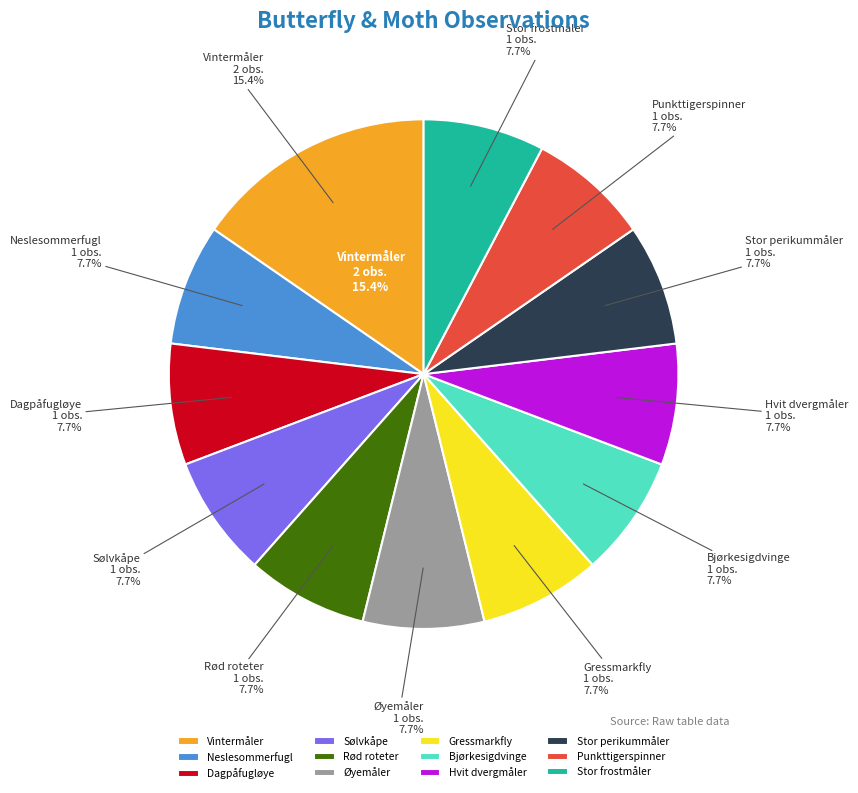

Rank the categories by value from lowest to highest.

Neslesommerfugl, Dagpåfugløye, Sølvkåpe, Rød roteter, Øyemåler, Gressmarkfly, Bjørkesigdvinge, Hvit dvergmåler, Stor perikummåler, Punkttigerspinner, Stor frostmåler, Vintermåler